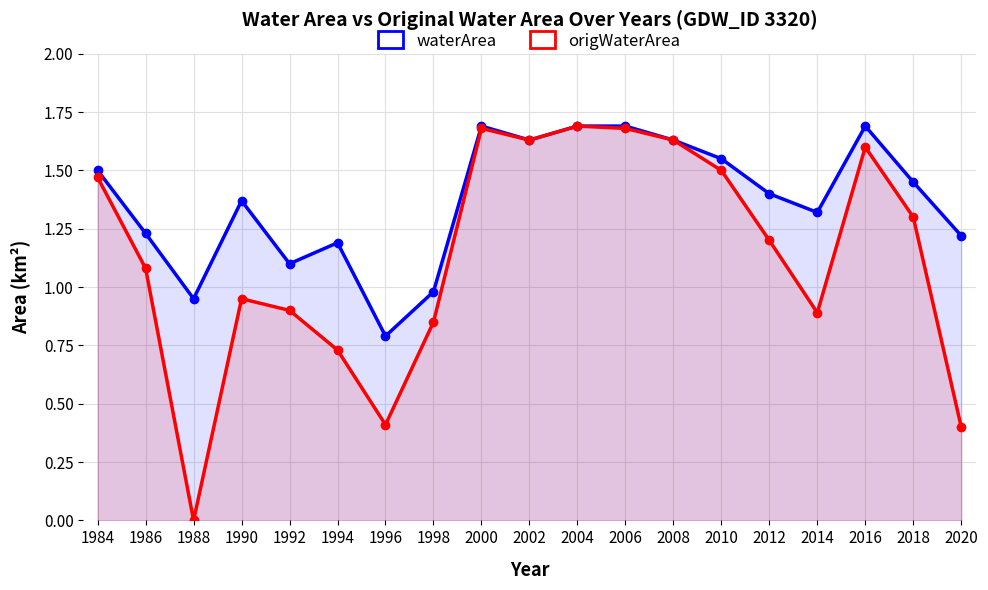

Which has a higher value, 2020 or 1992?

2020